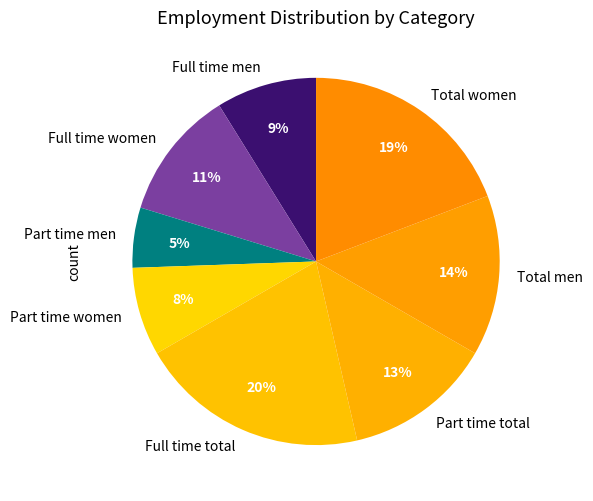

The Part time women slice represents 2% of the pie. True or false?

False